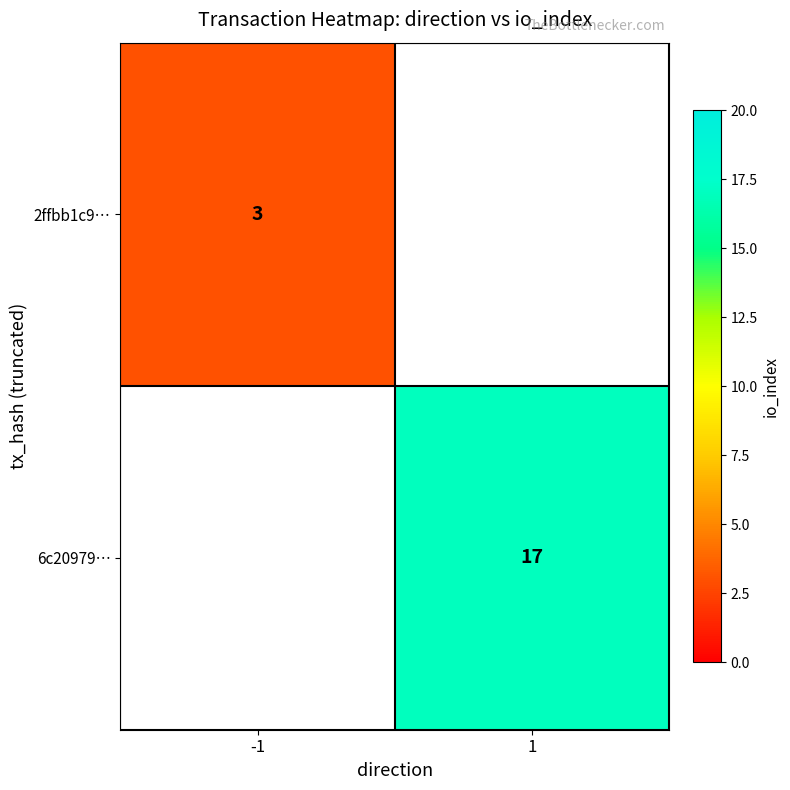

What is the smallest value displayed?

3.0